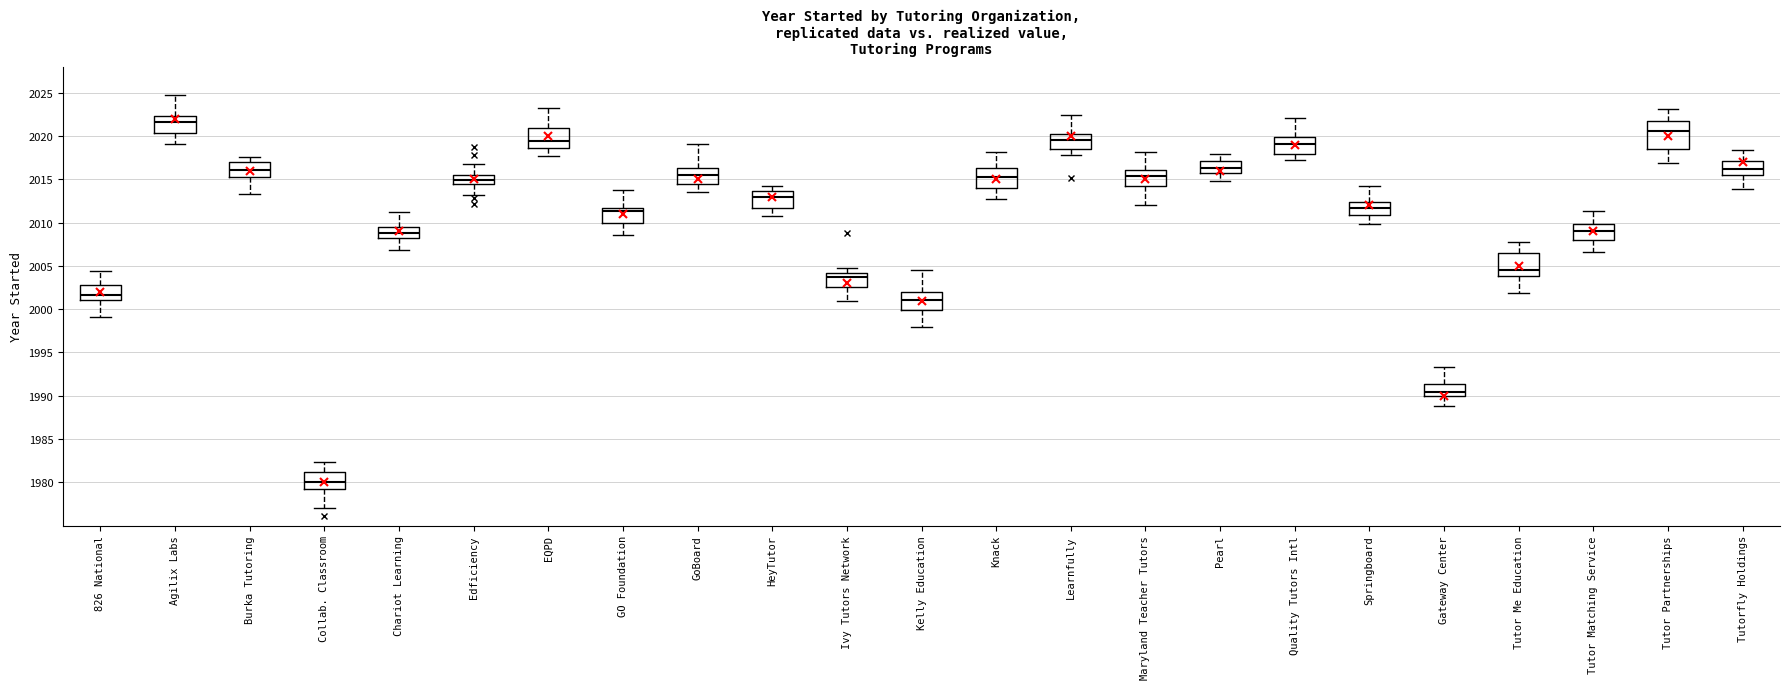

Reading left to right, transcribe this box plot: for each box, give where its median line is, the range the box spans, and where its two whiskers end, as read against the y-axis. The values are not printed on the chart, so give them approximately, as read against the axis.

826 National: median 2001.5, box 2001.0 to 2003.0, whiskers 1999.0 to 2004.5
Agilix Labs: median 2021.5, box 2020.5 to 2022.5, whiskers 2019.0 to 2025.0
Burka Tutoring: median 2016.0, box 2015.0 to 2017.0, whiskers 2013.5 to 2017.5
Collab. Classroom: median 1980.0, box 1979.0 to 1981.0, whiskers 1977.0 to 1982.5
Chariot Learning: median 2009.0, box 2008.0 to 2009.5, whiskers 2007.0 to 2011.0
Edficiency: median 2015.0, box 2014.5 to 2015.5, whiskers 2013.0 to 2016.5
EQPD: median 2019.5, box 2018.5 to 2021.0, whiskers 2017.5 to 2023.5
GO Foundation: median 2011.5 (just below the box's upper edge), box 2010.0 to 2011.5, whiskers 2008.5 to 2014.0
GoBoard: median 2015.5, box 2014.5 to 2016.5, whiskers 2013.5 to 2019.0
HeyTutor: median 2013.0, box 2011.5 to 2013.5, whiskers 2010.5 to 2014.5
Ivy Tutors Network: median 2004.0 (just below the box's upper edge), box 2002.5 to 2004.0, whiskers 2001.0 to 2004.5
Kelly Education: median 2001.0, box 2000.0 to 2002.0, whiskers 1998.0 to 2004.5
Knack: median 2015.0, box 2014.0 to 2016.5, whiskers 2012.5 to 2018.0
Learnfully: median 2019.5, box 2018.5 to 2020.0, whiskers 2018.0 to 2022.5
Maryland Teacher Tutors: median 2015.5, box 2014.0 to 2016.0, whiskers 2012.0 to 2018.0
Pearl: median 2016.5, box 2015.5 to 2017.0, whiskers 2015.0 to 2018.0
Quality Tutors Intl: median 2019.0, box 2018.0 to 2020.0, whiskers 2017.0 to 2022.0
Springboard: median 2011.5, box 2011.0 to 2012.5, whiskers 2010.0 to 2014.0
Gateway Center: median 1990.5, box 1990.0 to 1991.5, whiskers 1989.0 to 1993.5
Tutor Me Education: median 2004.5, box 2004.0 to 2006.5, whiskers 2002.0 to 2008.0
Tutor Matching Service: median 2009.0, box 2008.0 to 2010.0, whiskers 2006.5 to 2011.5
Tutor Partnerships: median 2020.5, box 2018.5 to 2021.5, whiskers 2017.0 to 2023.0
Tutorfly Holdings: median 2016.0, box 2015.5 to 2017.0, whiskers 2014.0 to 2018.5